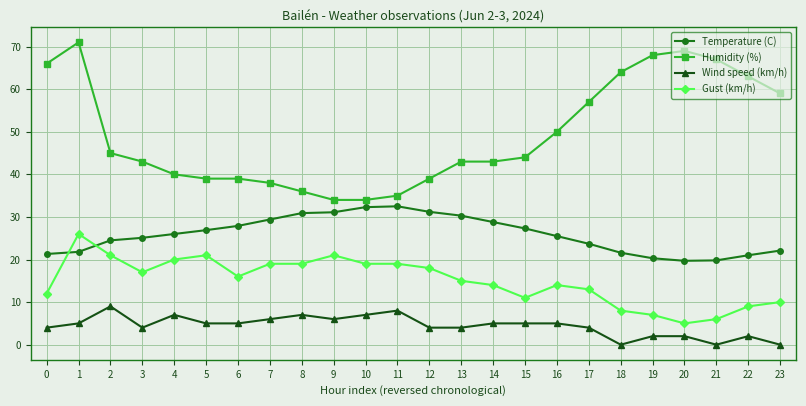

Which series ends up on top after the final intersection of Temperature (C) and Gust (km/h)?

Temperature (C)